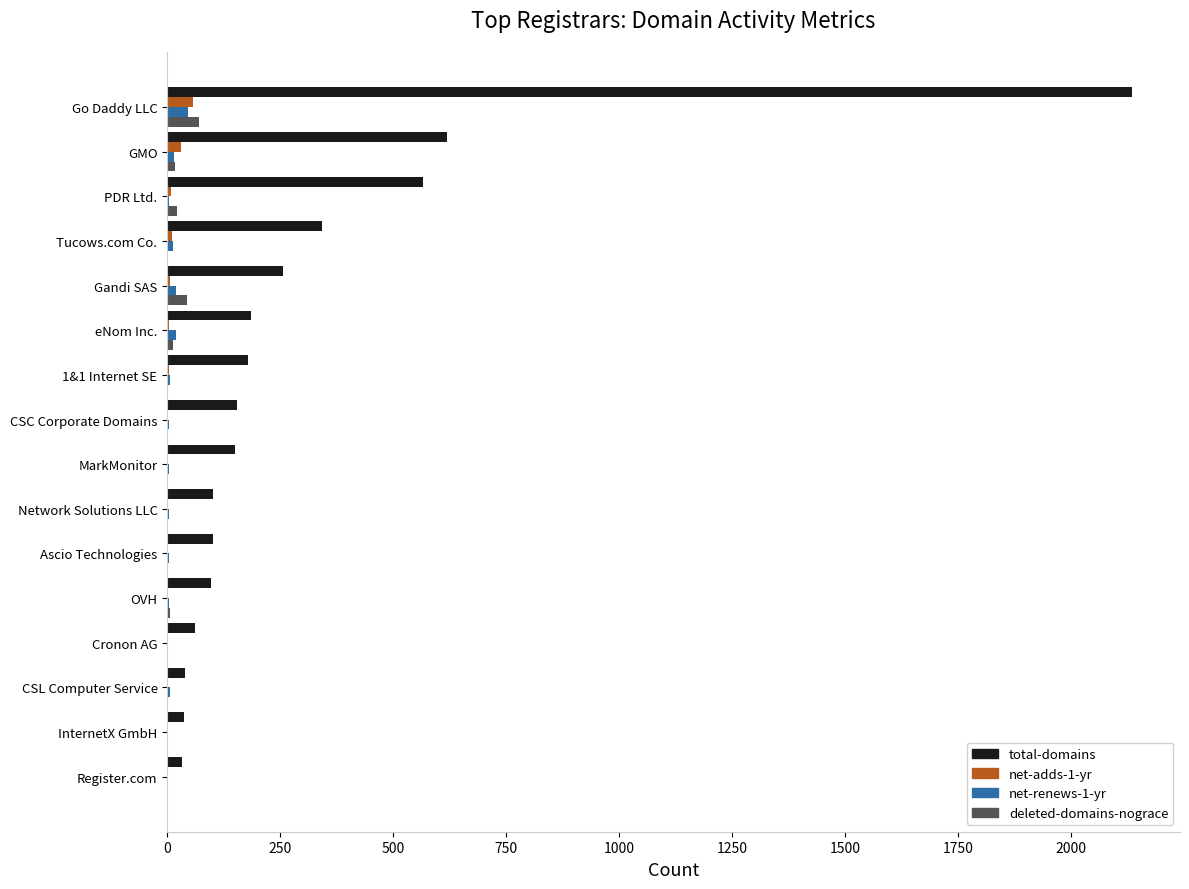

Is it true that total-domains equals 343 at Tucows.com Co.?

True